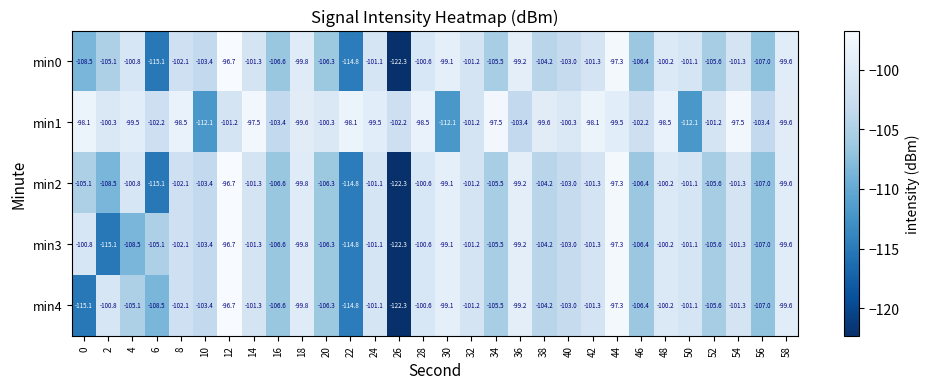

Which series has the largest total across all categories?

min1